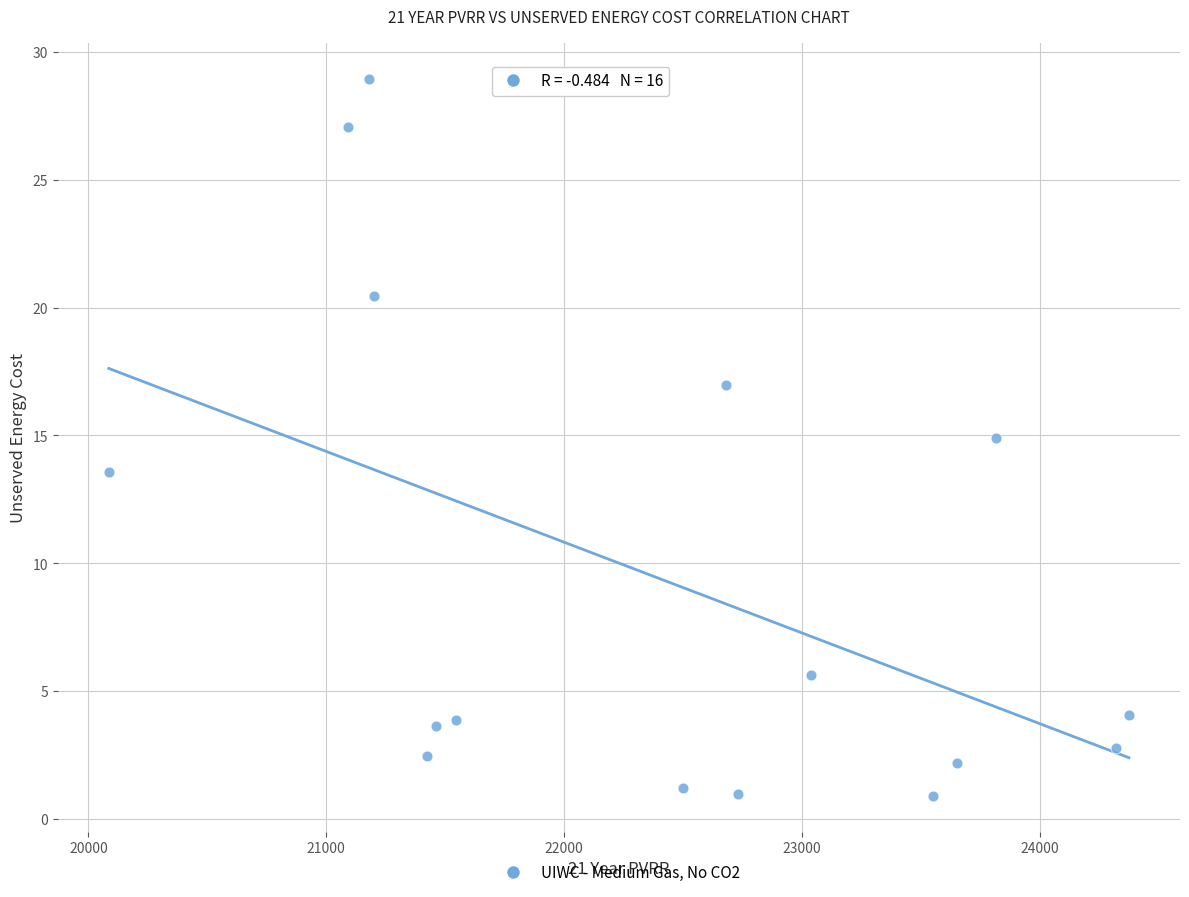

What is the range of X values (max minus min)?

4287.1